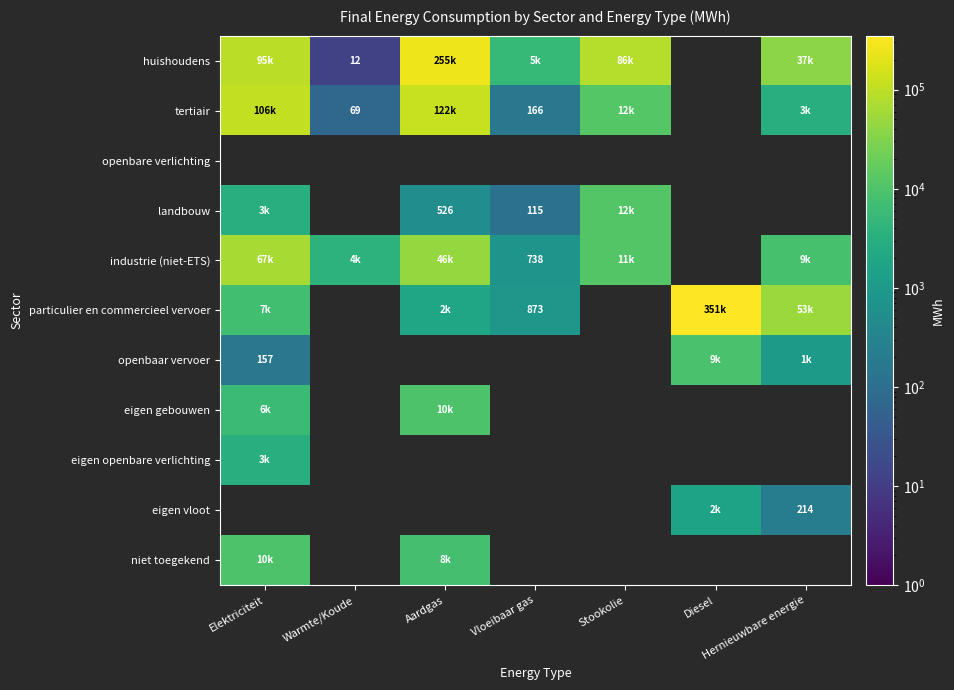

The tertiair series shows 166.4 at Vloeibaar gas. True or false?

True